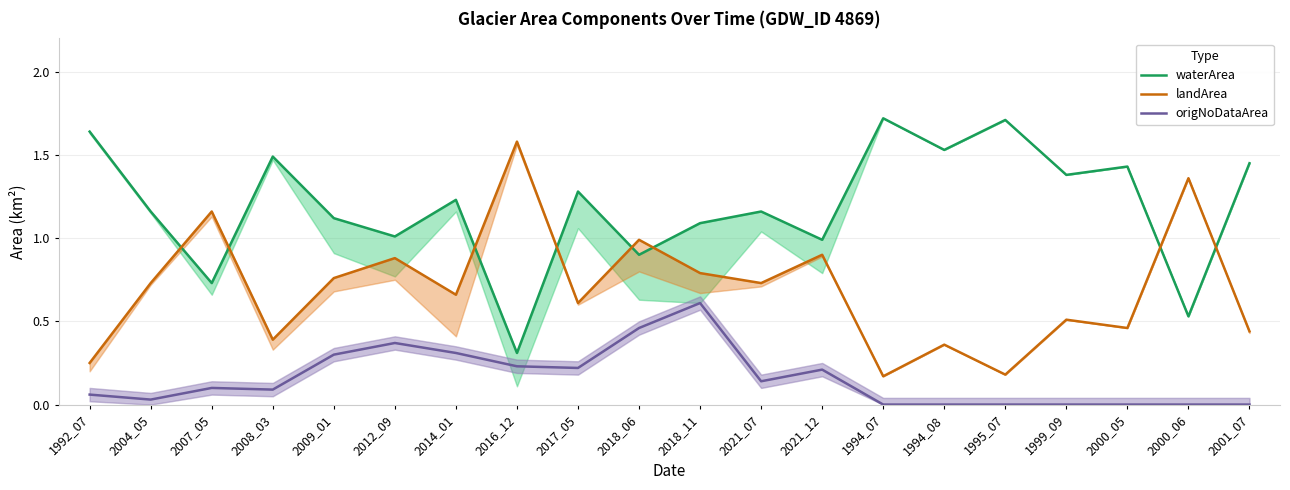

Reading right to left, list all the values displayed in this chart.

waterArea: 2001_07=1.4	2000_06=0.5	2000_05=1.4	1999_09=1.4	1995_07=1.7	1994_08=1.5	1994_07=1.7	2021_12=1.0	2021_07=1.2	2018_11=1.1	2018_06=0.9	2017_05=1.3	2016_12=0.3	2014_01=1.2	2012_09=1.0	2009_01=1.1	2008_03=1.5	2007_05=0.7	2004_05=1.2	1992_07=1.6
landArea: 2001_07=0.4	2000_06=1.4	2000_05=0.5	1999_09=0.5	1995_07=0.2	1994_08=0.4	1994_07=0.2	2021_12=0.9	2021_07=0.7	2018_11=0.8	2018_06=1.0	2017_05=0.6	2016_12=1.6	2014_01=0.7	2012_09=0.9	2009_01=0.8	2008_03=0.4	2007_05=1.2	2004_05=0.7	1992_07=0.2
origNoDataArea: 2001_07=0.0	2000_06=0.0	2000_05=0.0	1999_09=0.0	1995_07=0.0	1994_08=0.0	1994_07=0.0	2021_12=0.2	2021_07=0.1	2018_11=0.6	2018_06=0.5	2017_05=0.2	2016_12=0.2	2014_01=0.3	2012_09=0.4	2009_01=0.3	2008_03=0.1	2007_05=0.1	2004_05=0.0	1992_07=0.1